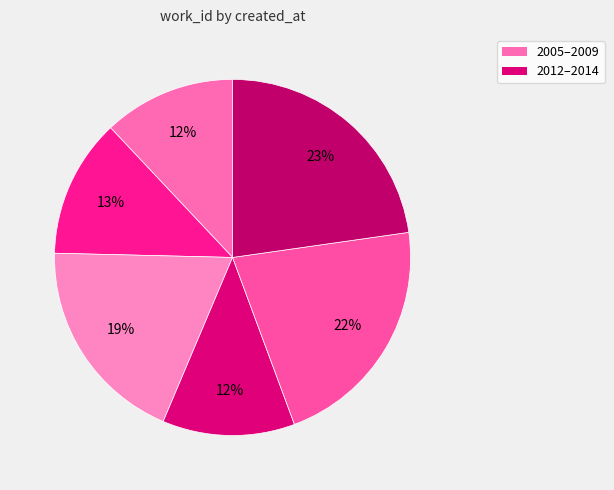

Does any single category account for the majority?

No